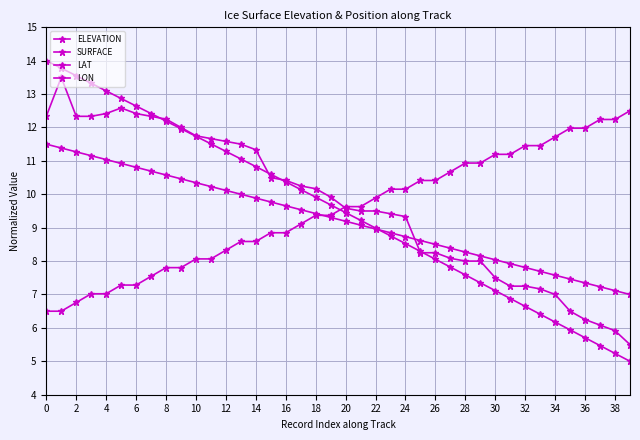

Count the number of categories in the chart.

40